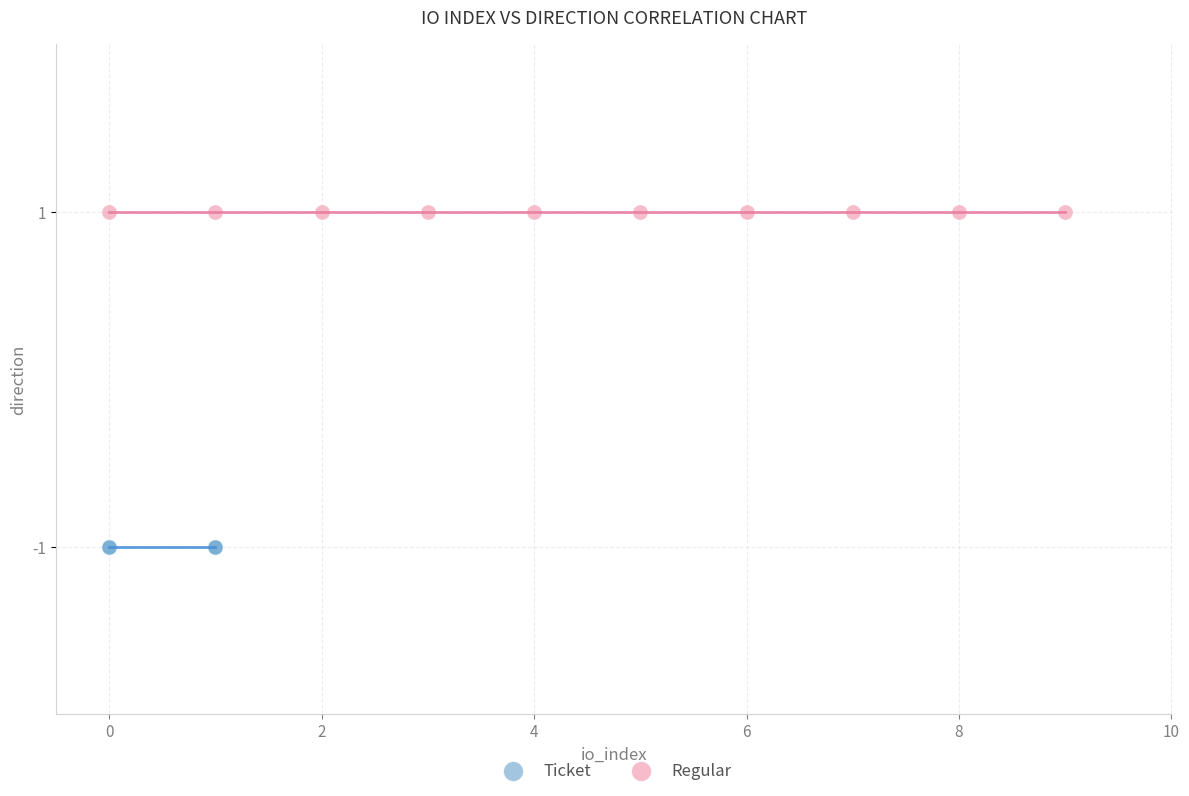

Which series reaches the maximum Y coordinate?

Regular